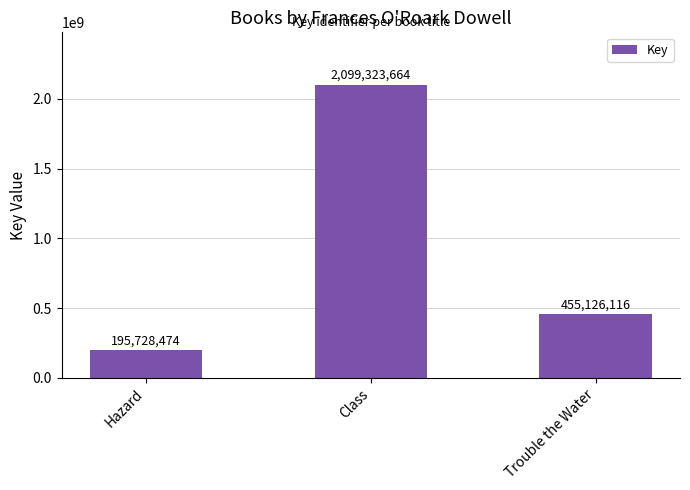

The value at Hazard is 74470893. True or false?

False